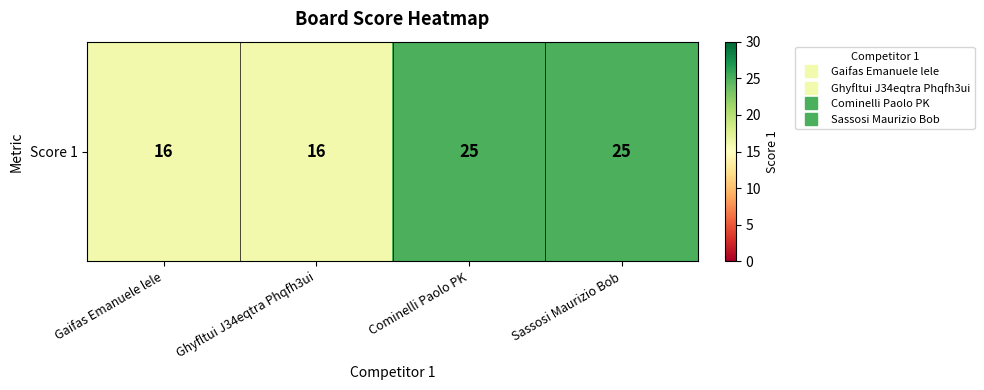

Rank the categories by value from lowest to highest.

Gaifas Emanuele lele, Ghyfltui J34eqtra Phqfh3ui, Cominelli Paolo PK, Sassosi Maurizio Bob